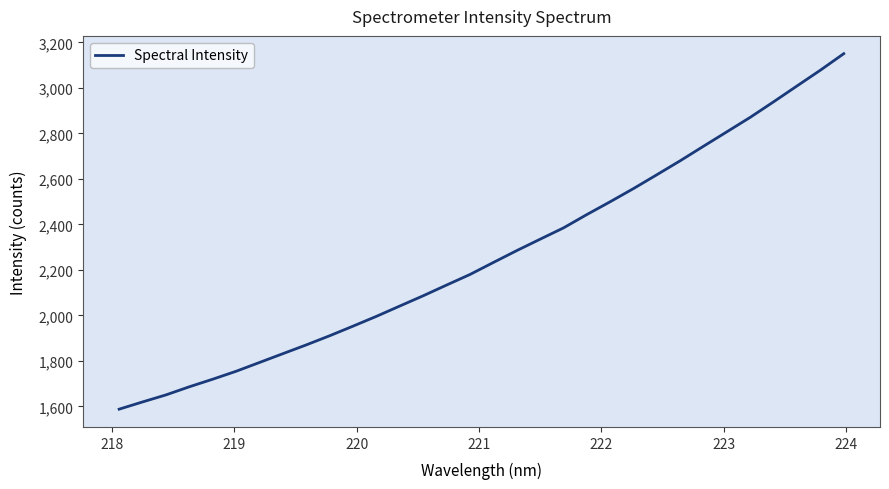

What is the difference between the maximum and minimum values?

1563.1